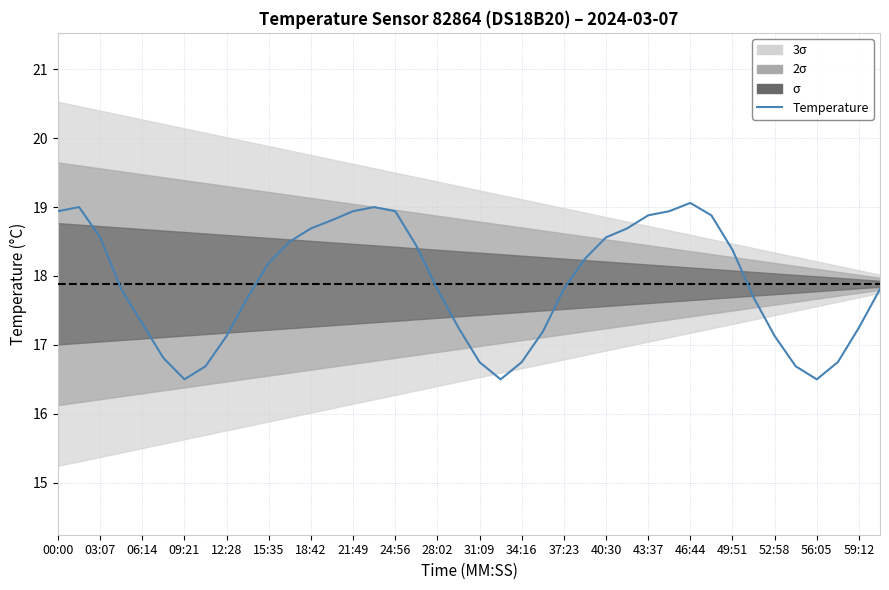

Read the value at 31:09.

16.8